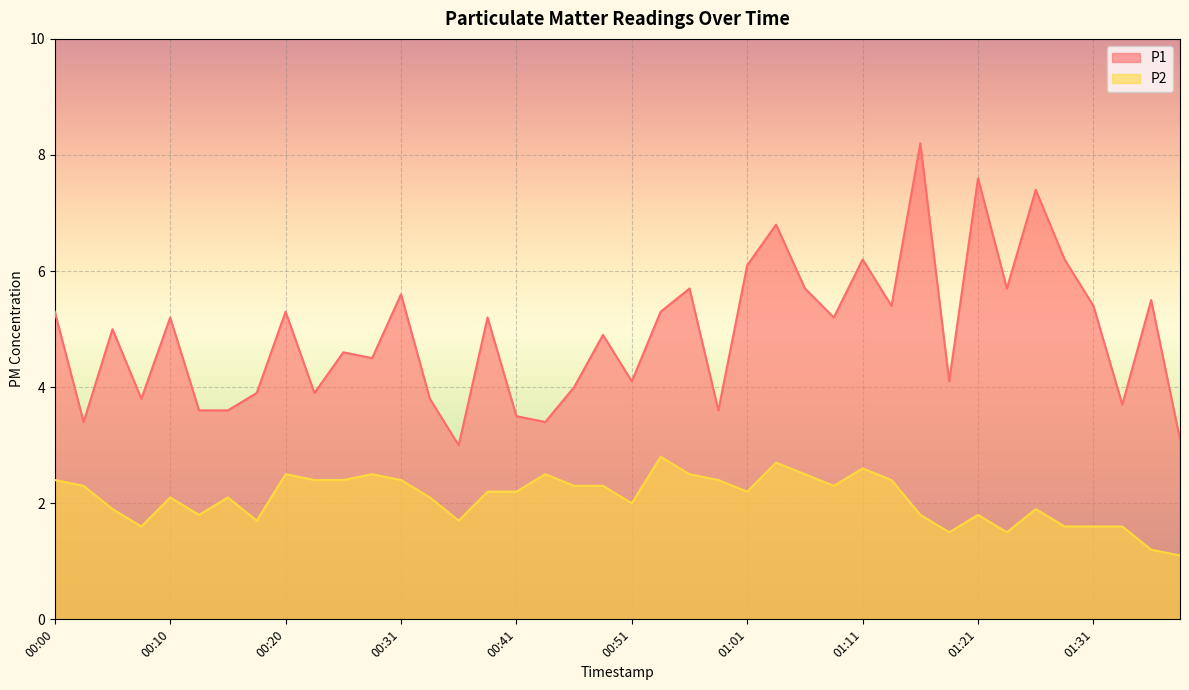

True or false: P1 has a value of 3.8 at 00:33.

True